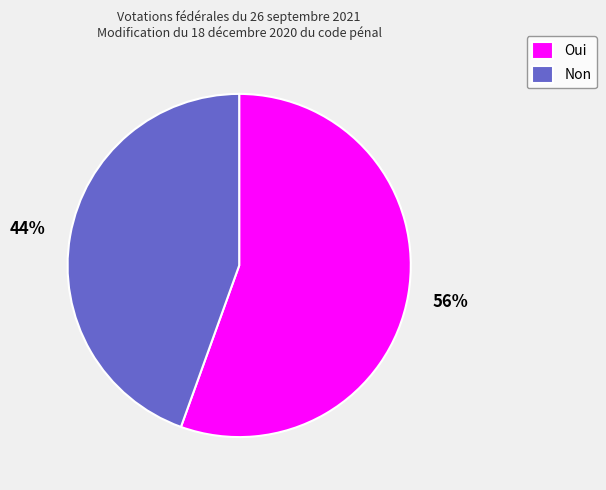

What percentage is the Non slice, to the nearest percent?

44%